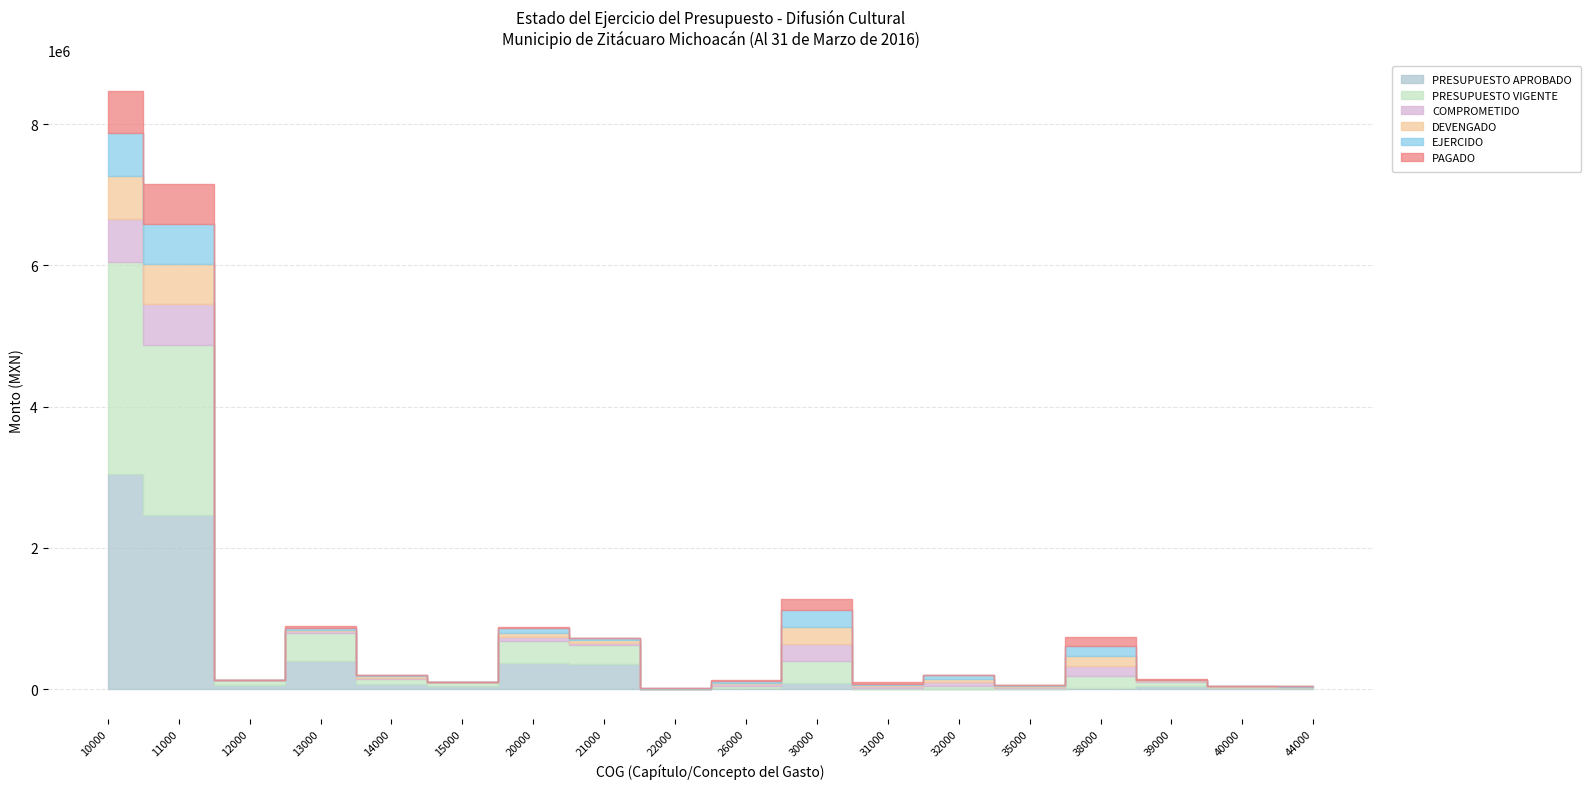

What is the total value across all series at 26000?

130379.3